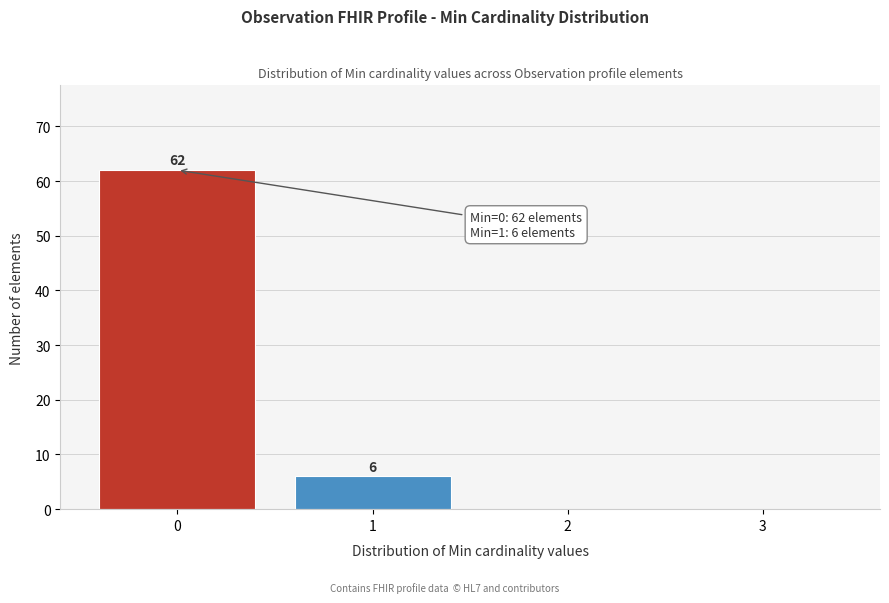

Reading left to right, extract all data points from this chart.

0=62	1=6	2=0	3=0